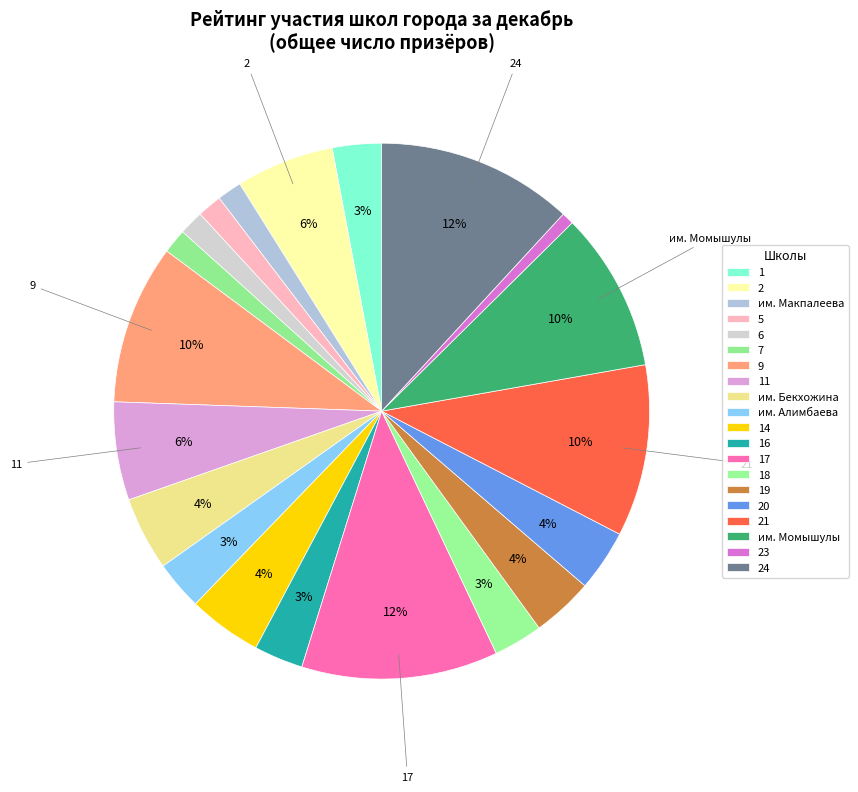

How many segments does this pie chart have?

20